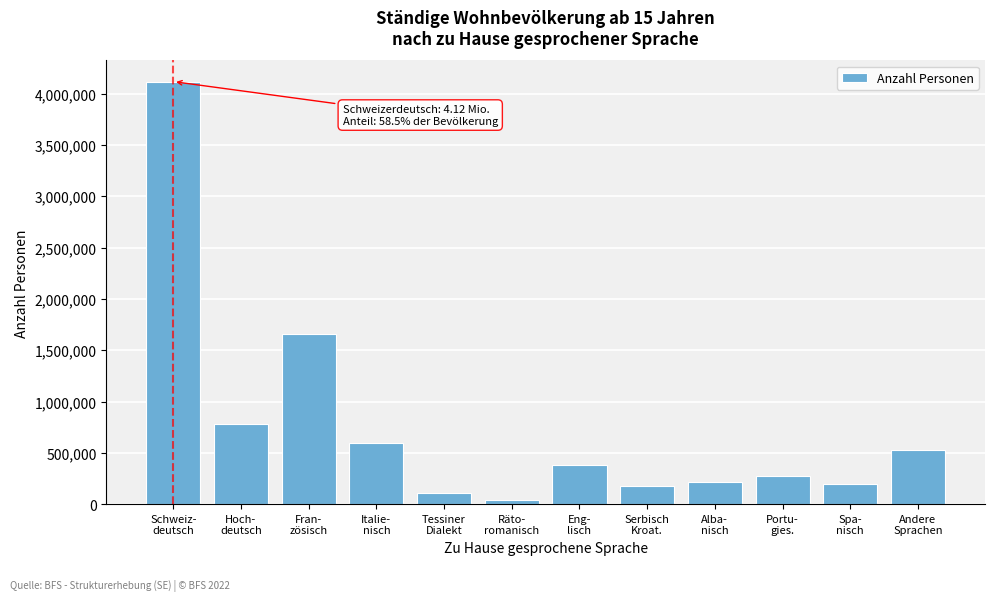

What is the greatest value displayed?

4117463.8